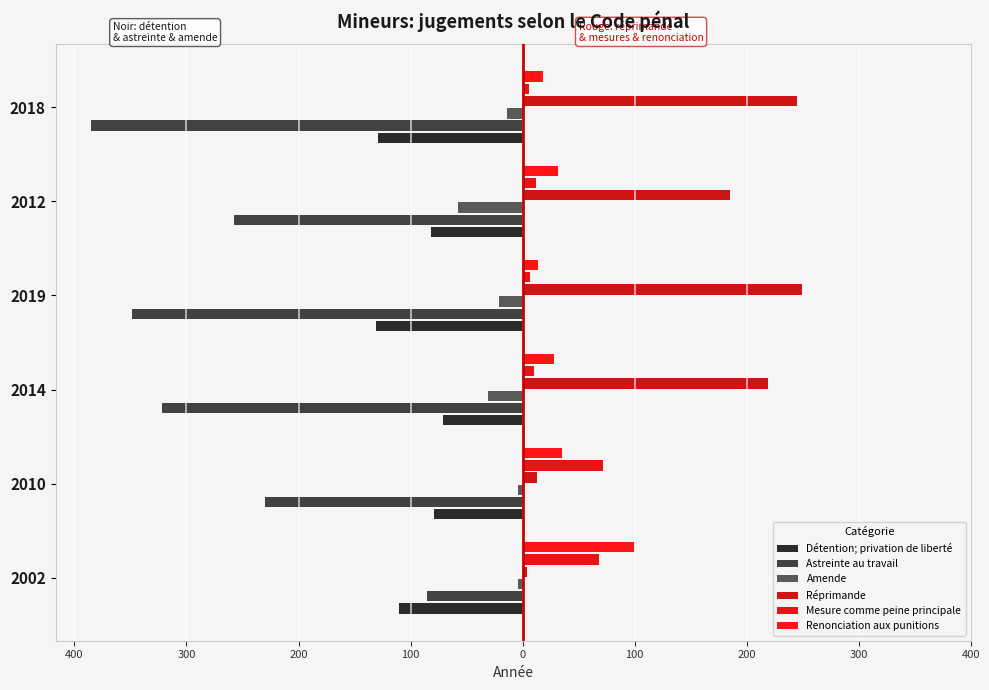

What is the average value of the Détention; privation de liberté series?

-100